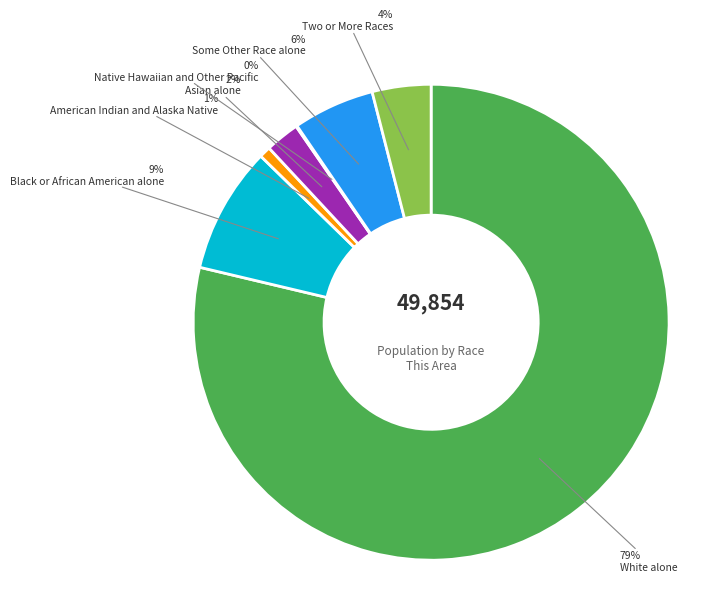

Is there a majority slice in this chart?

Yes